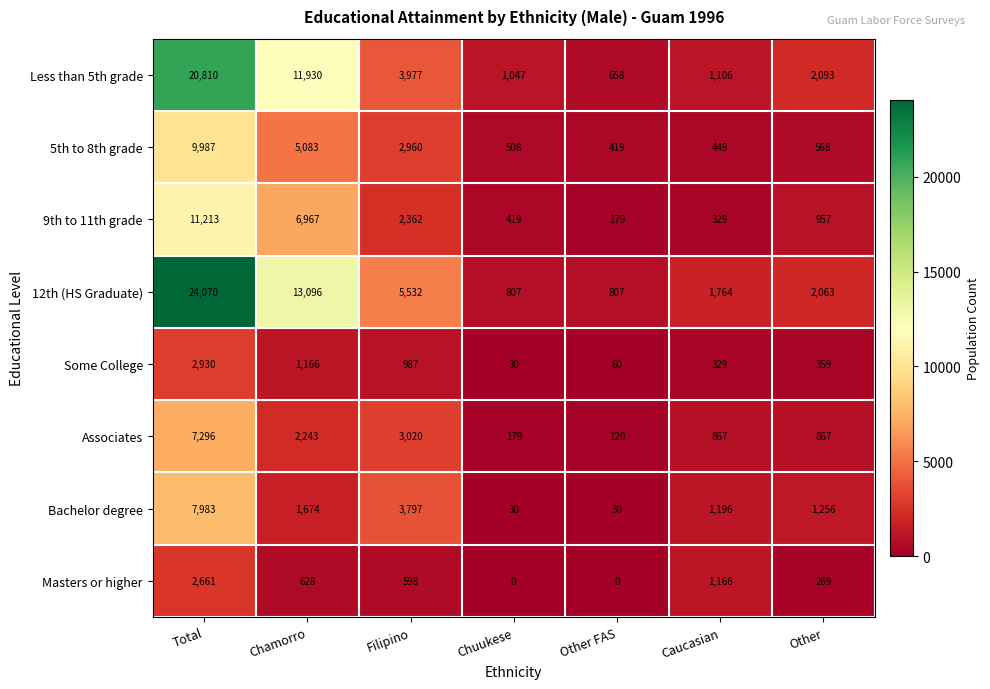

At Other, list the series in order from smallest to largest.

Masters or higher, Some College, 5th to 8th grade, Associates, 9th to 11th grade, Bachelor degree, 12th (HS Graduate), Less than 5th grade